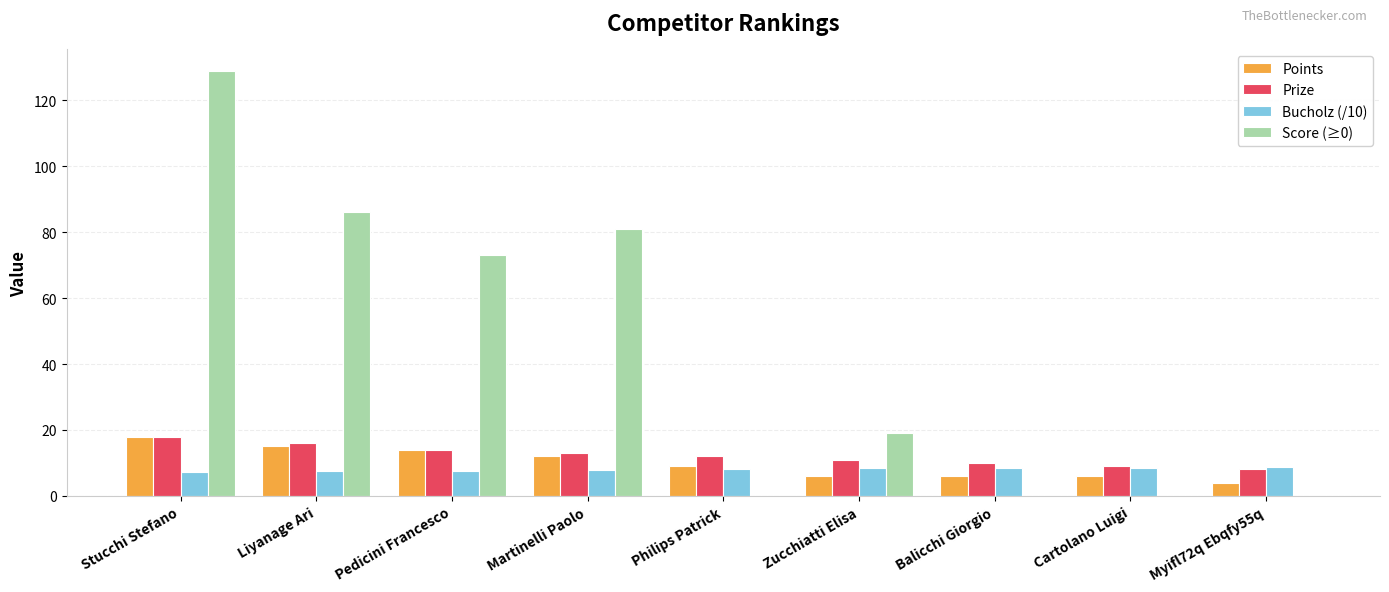

What value does the Prize series have at Martinelli Paolo?

13.0